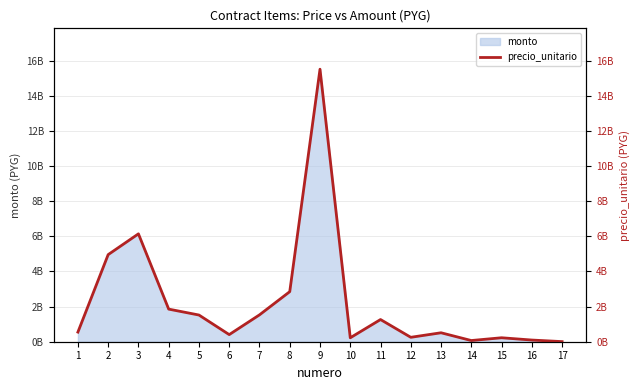

What is the minimum value shown in the chart?

6405420